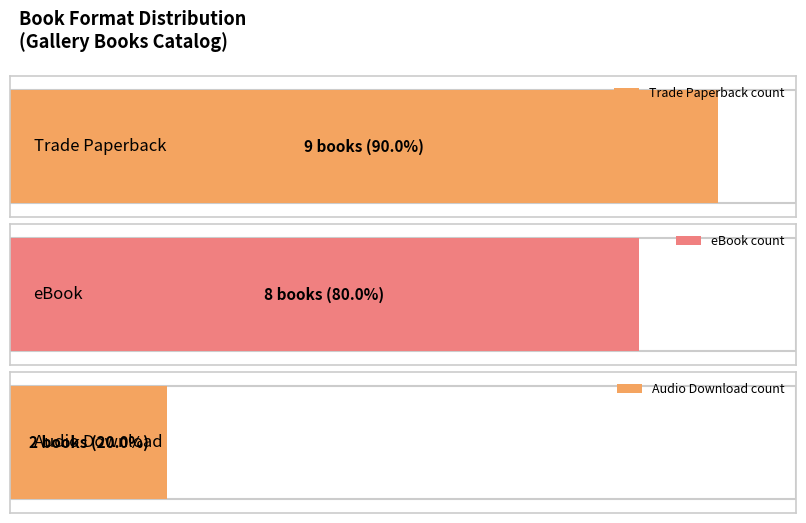

Which series has the largest total across all categories?

Trade Paperback